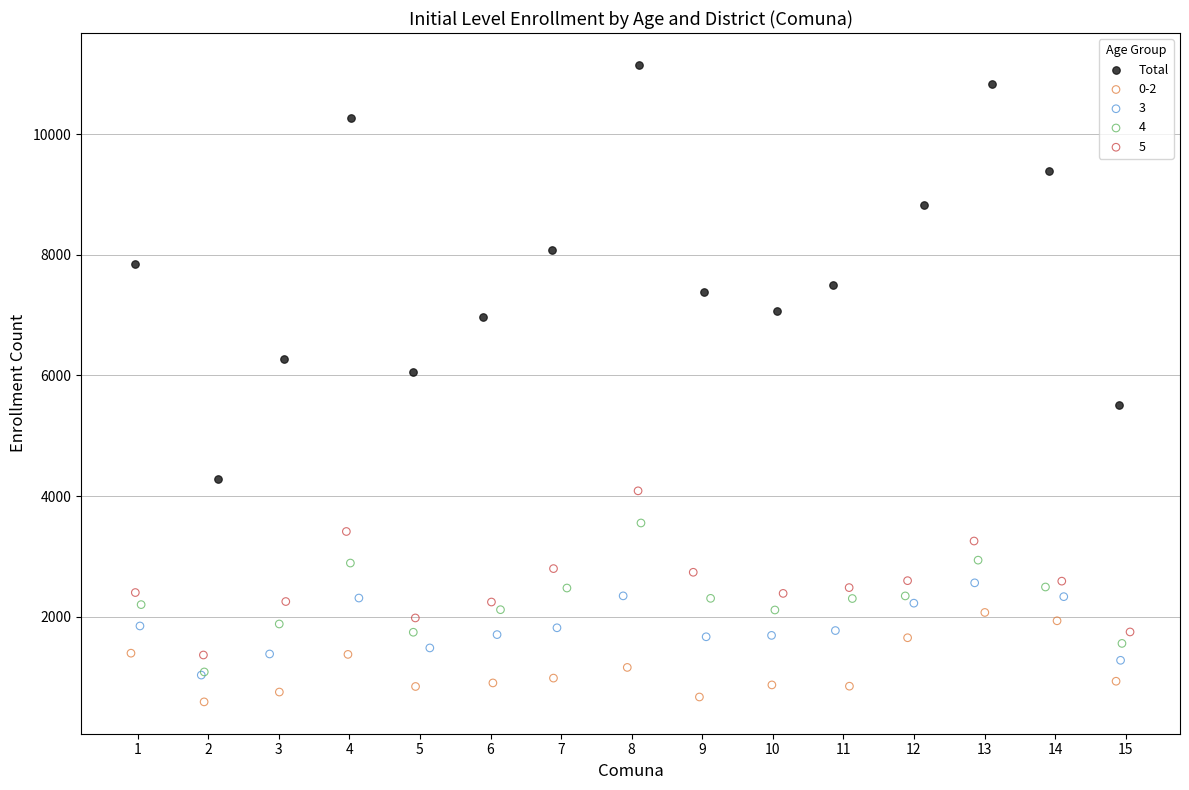

Which series has the largest Y range (max minus min)?

Total